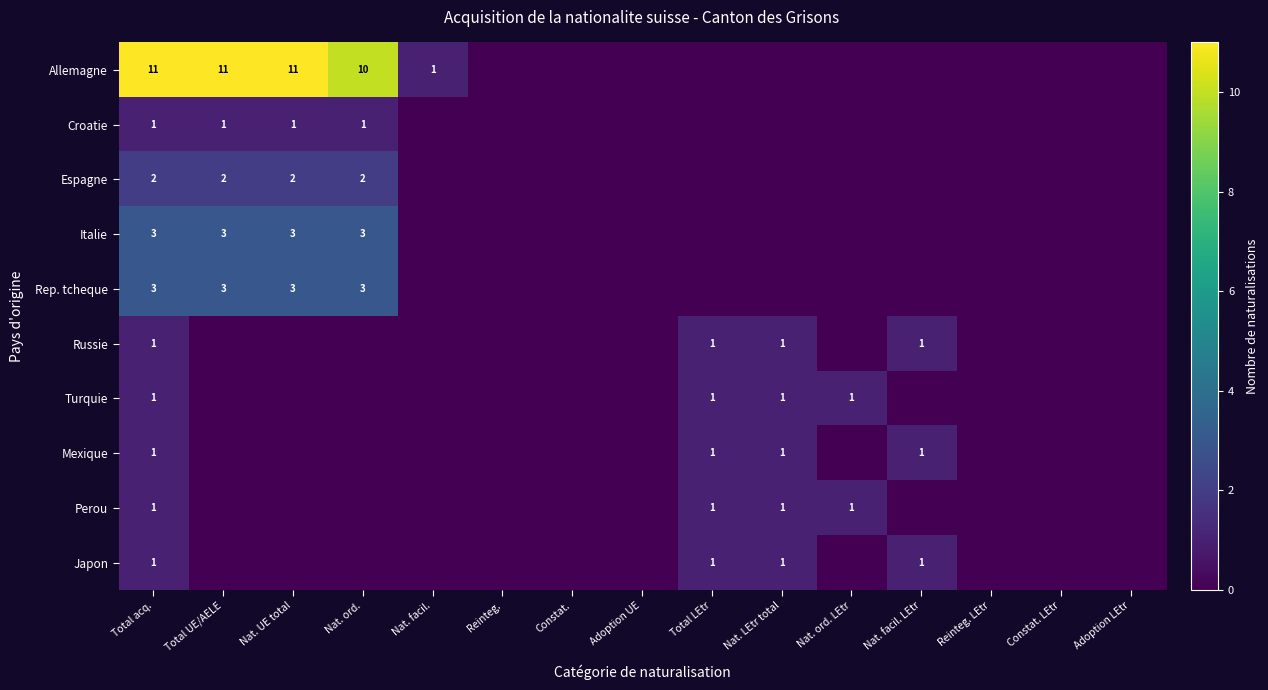

Rank the categories by Espagne value from lowest to highest.

Nat. facil., Reinteg., Constat., Adoption UE, Total LEtr, Nat. LEtr total, Nat. ord. LEtr, Nat. facil. LEtr, Reinteg. LEtr, Constat. LEtr, Adoption LEtr, Total acq., Total UE/AELE, Nat. UE total, Nat. ord.